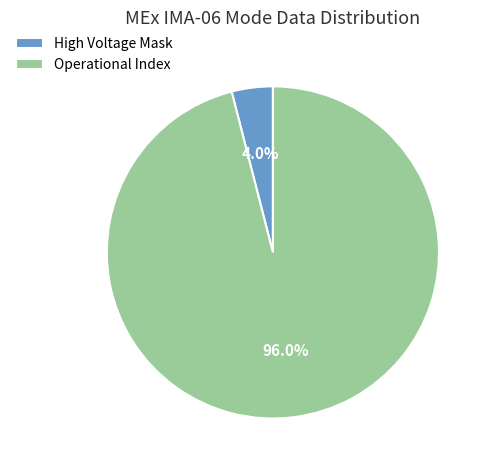

What percentage do Operational Index and High Voltage Mask together represent?

100.0%